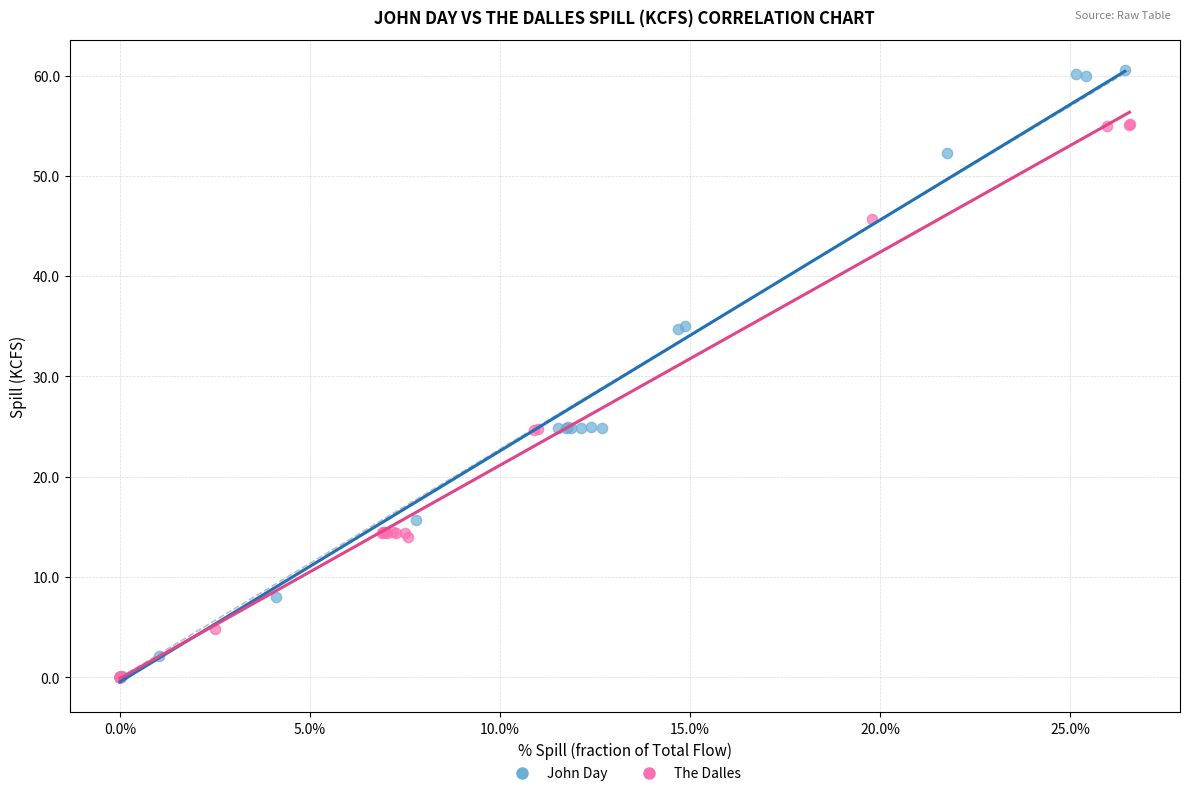

Which series has the largest Y range (max minus min)?

John Day